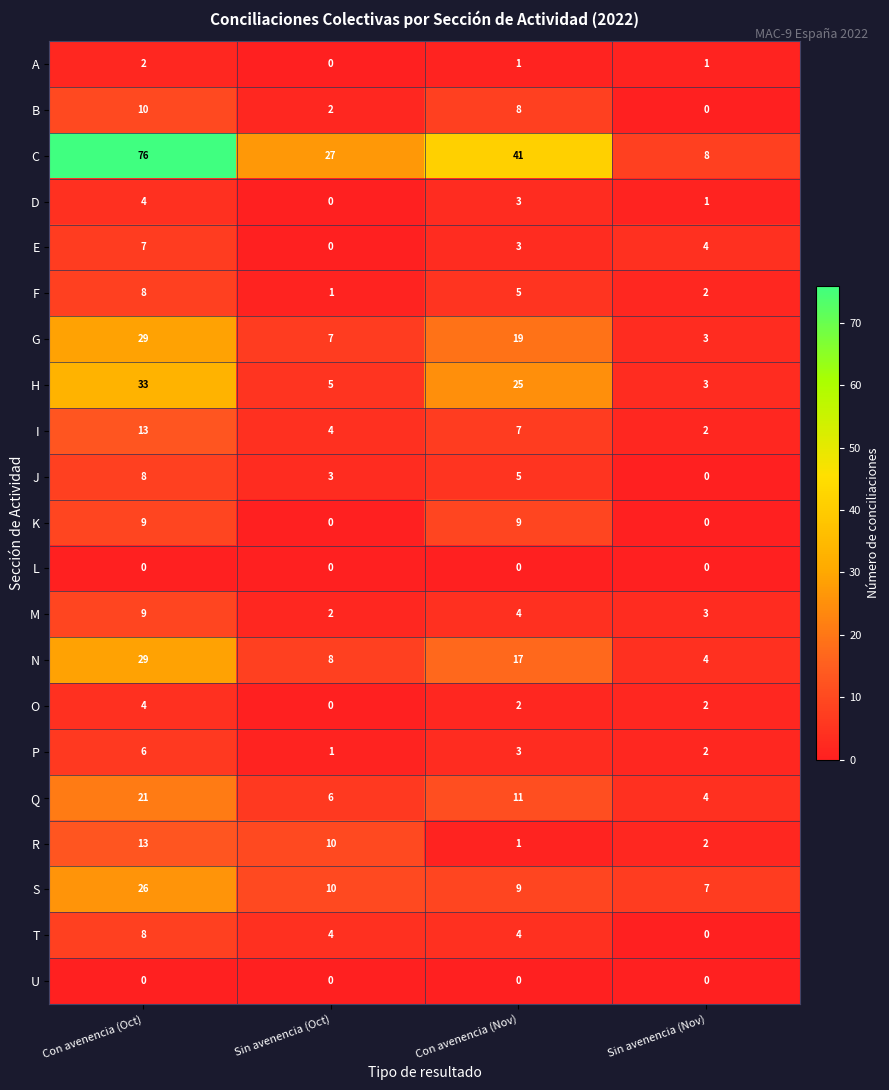

How many categories are shown in the chart?

4